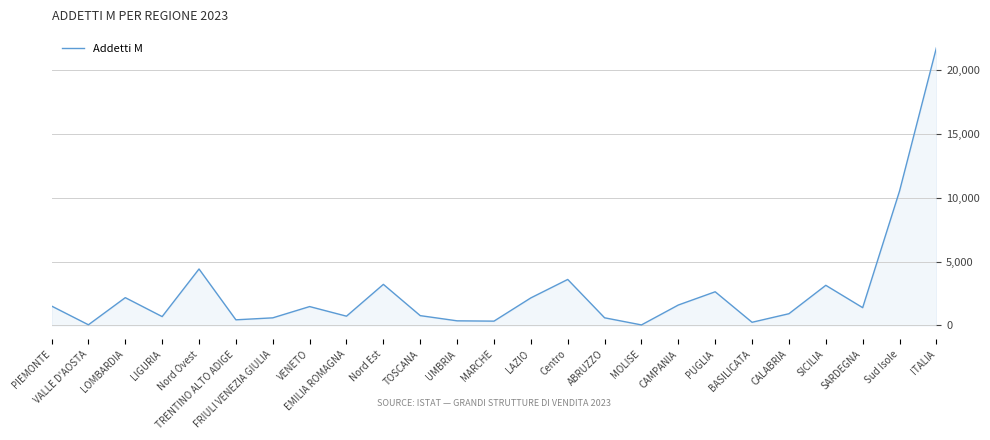

Which label corresponds to the largest value in the chart?

ITALIA